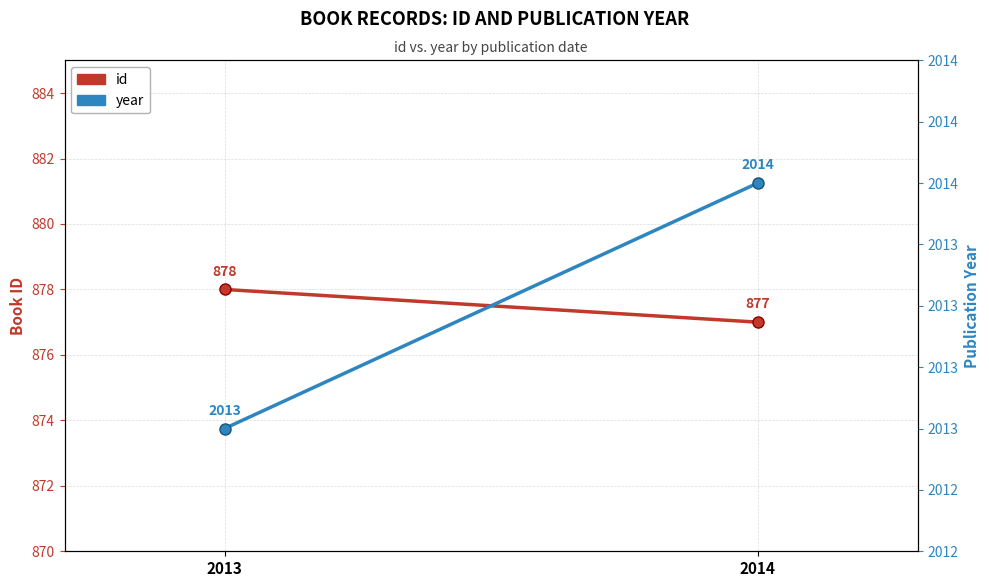

What is the maximum value for year?

2014